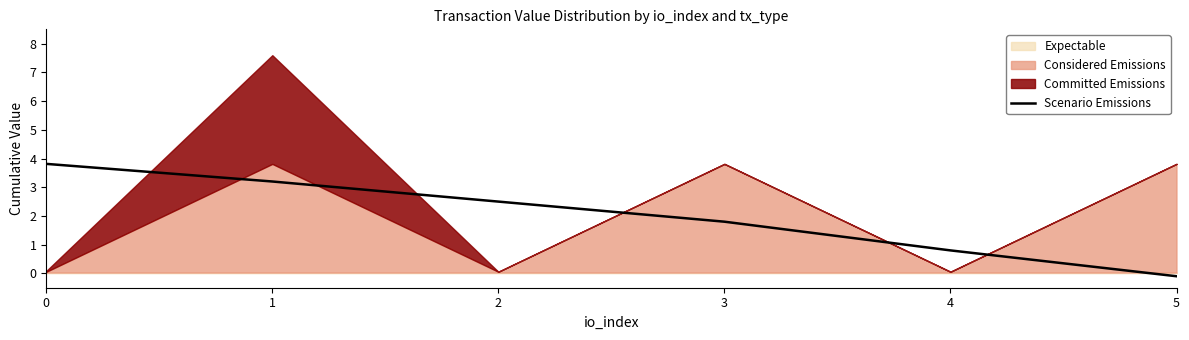

The value at 1 is 4.5. True or false?

False